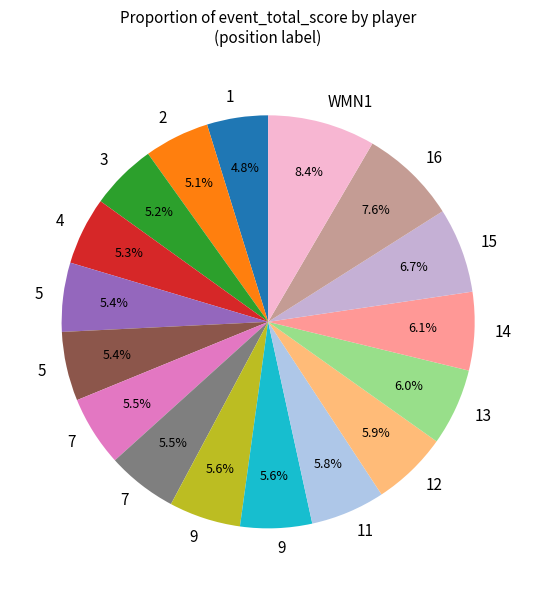

Count the number of slices in the pie.

17